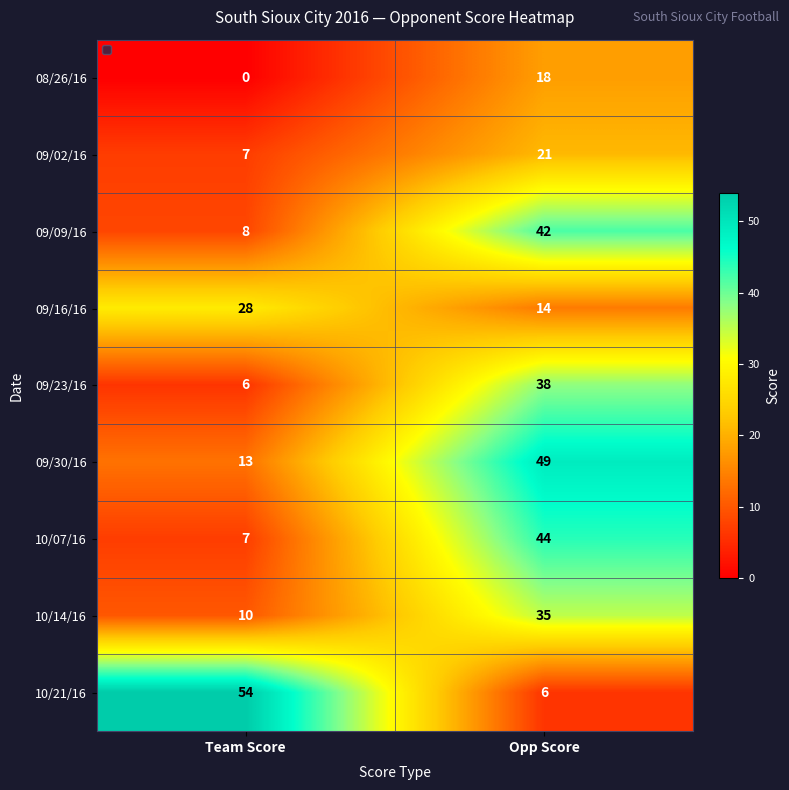

True or false: 08/26/16 has a value of 11 at Opp Score.

False